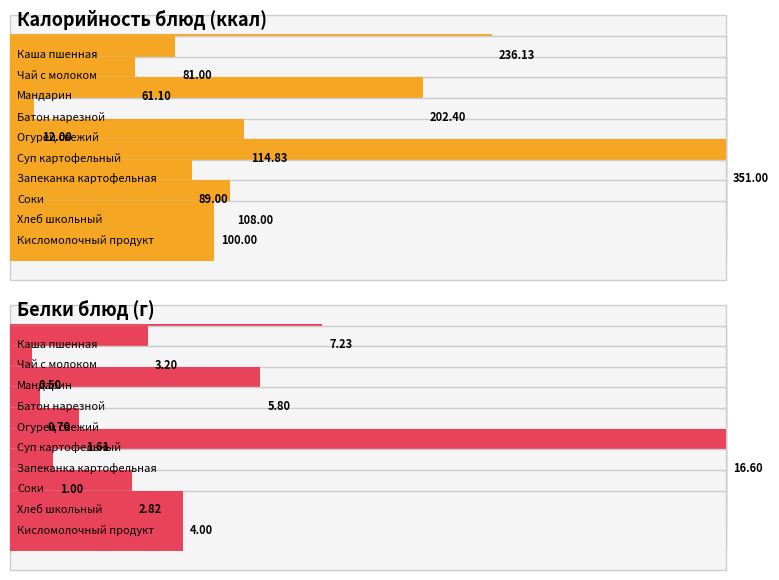

What is the sum of the Калорийность values at Каша пшенная and Мандарин?

297.2